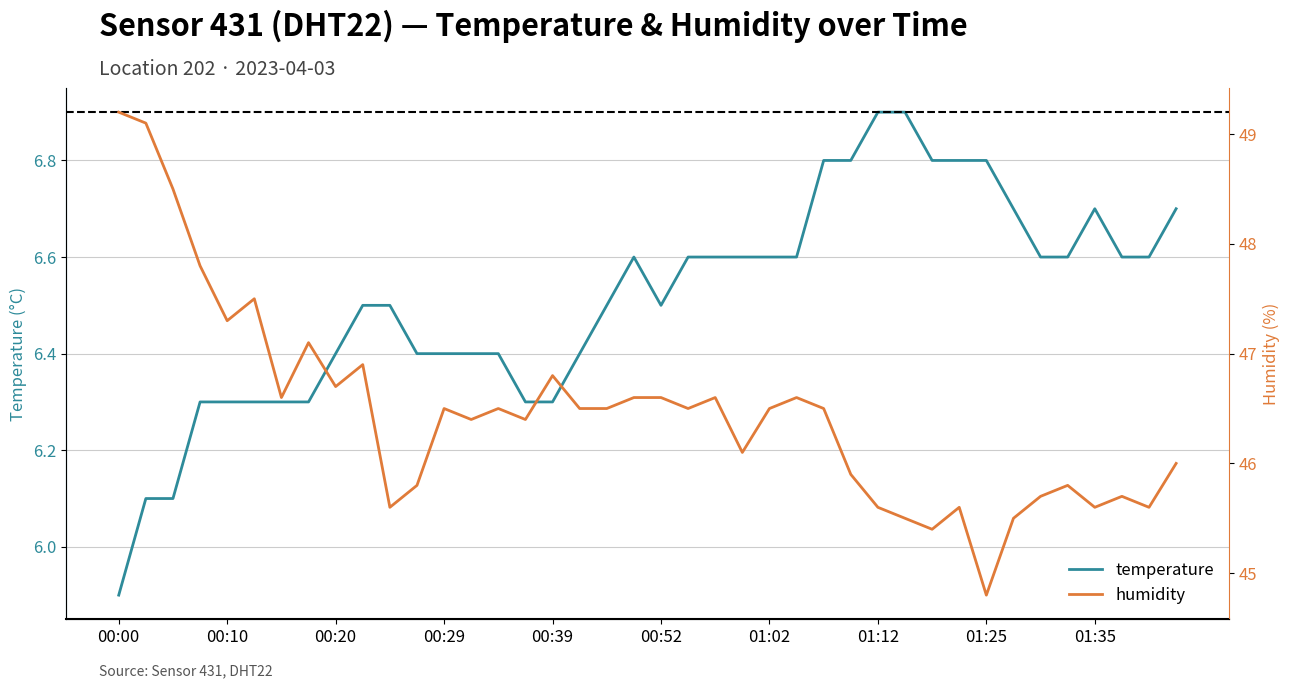

True or false: humidity and temperature cross at least once.

False